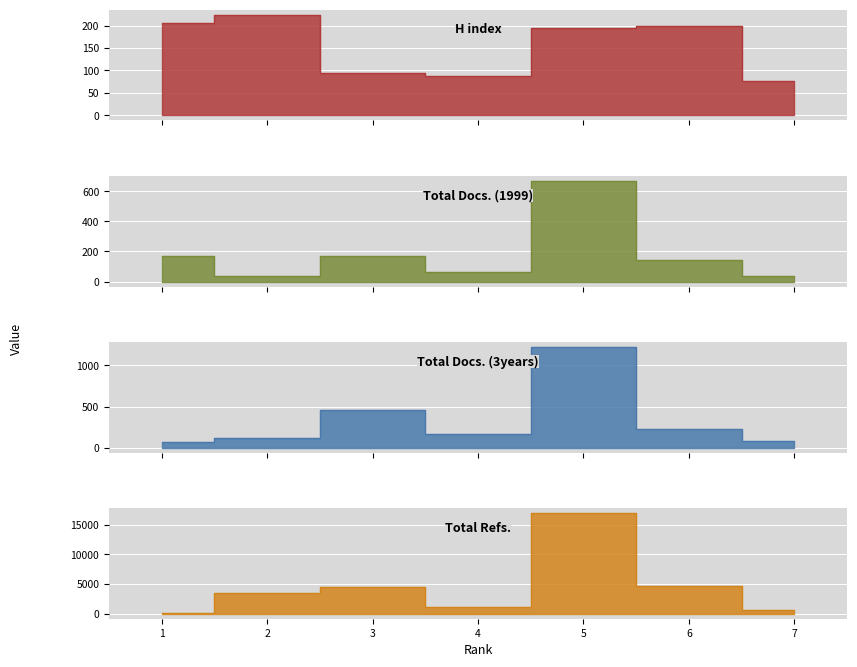

What is the difference between the Total Docs. (1999) values at 2 and 1?

133